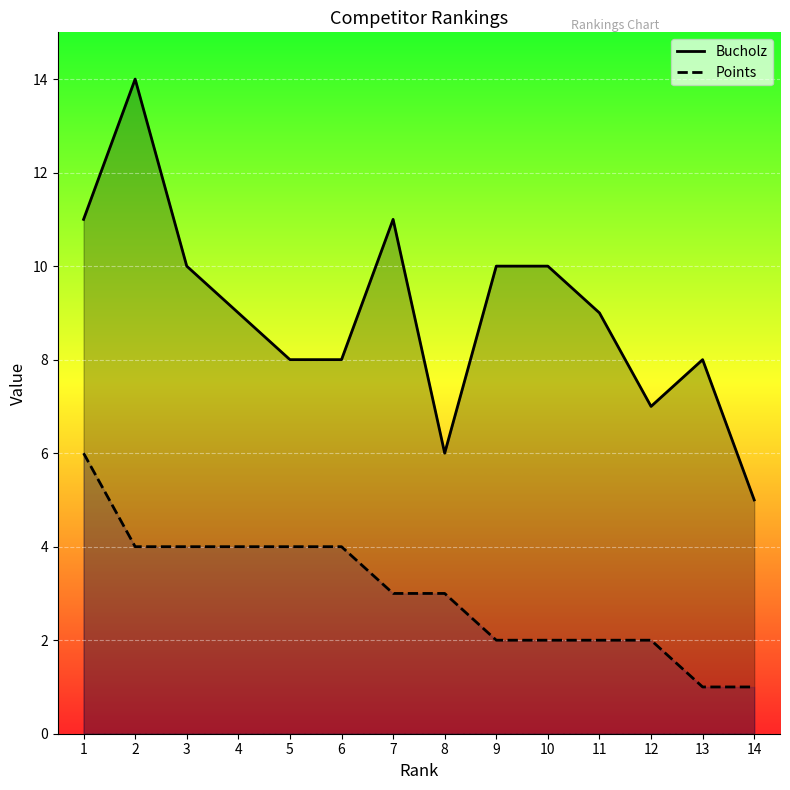

How many values in the Bucholz series exceed 9?

6